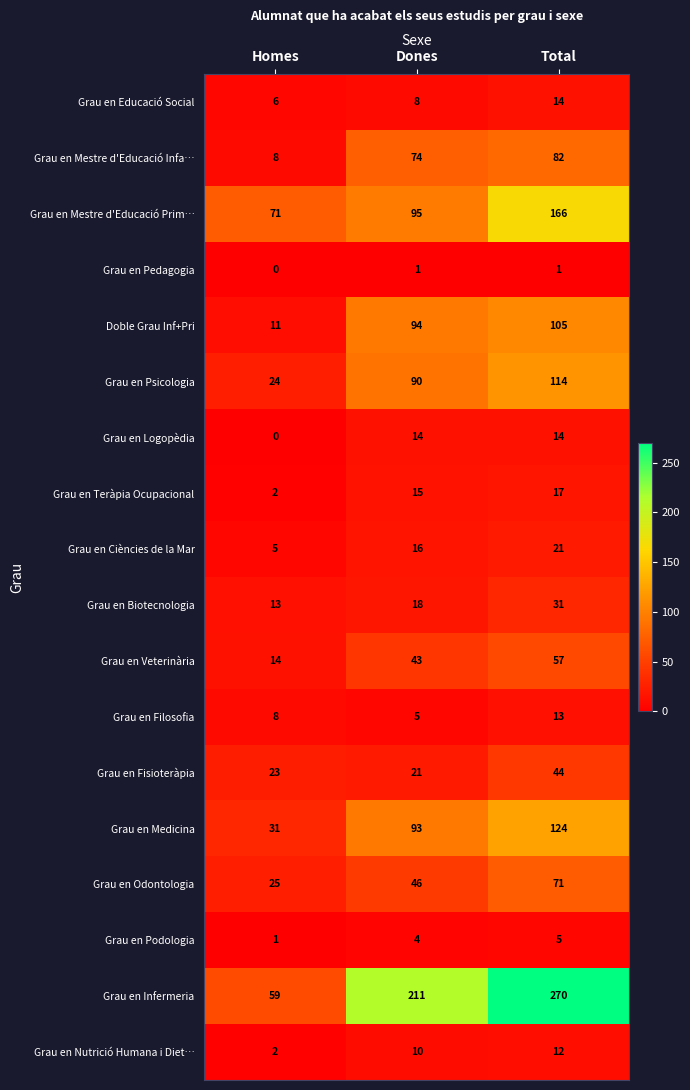

Which series changed the most between Dones and Total?

Grau en Mestre d'Educació Prim…